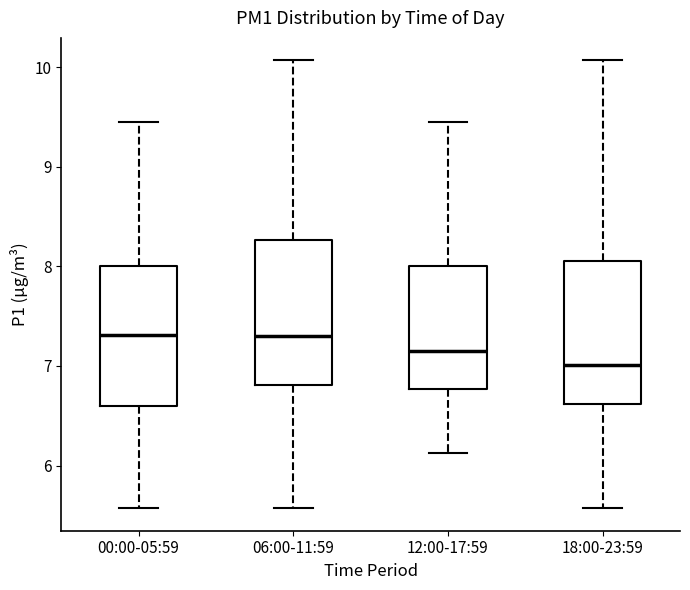

Which box's median line is the lowest?

18:00-23:59